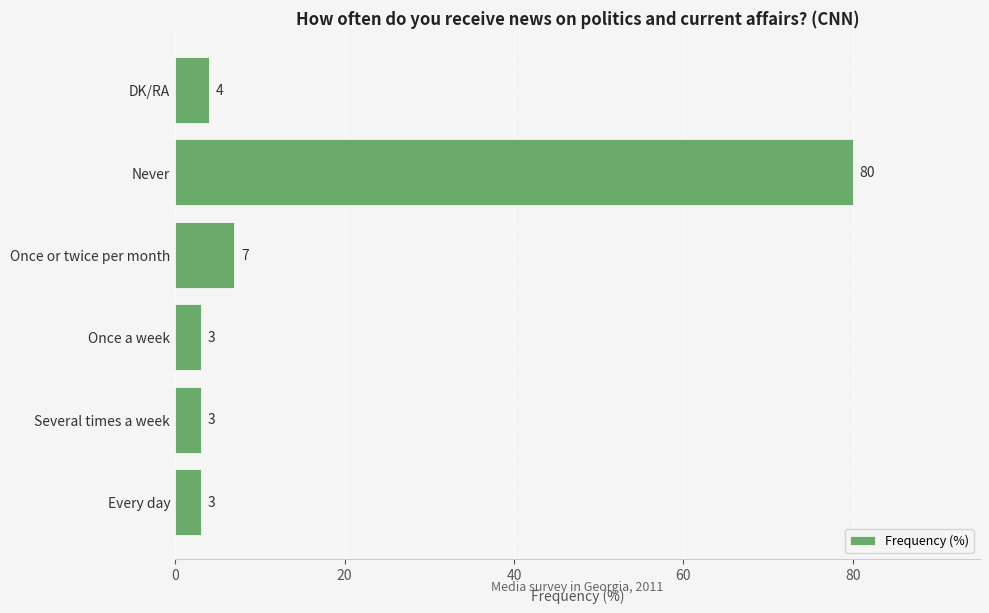

What is the average value?

17